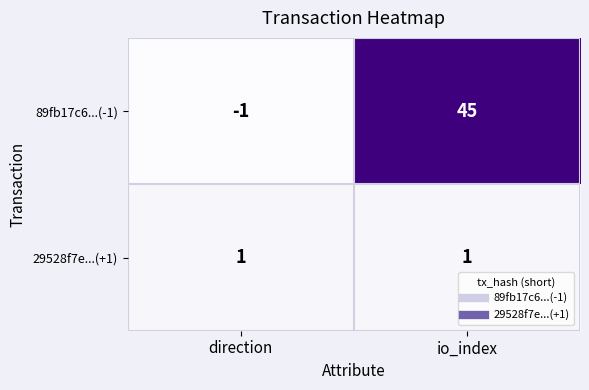

Rank the series at direction from highest to lowest value.

29528f7e...(+1), 89fb17c6...(-1)